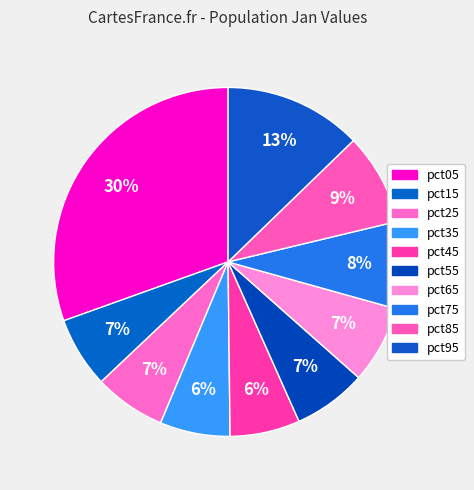

How many slices are in this pie chart?

10